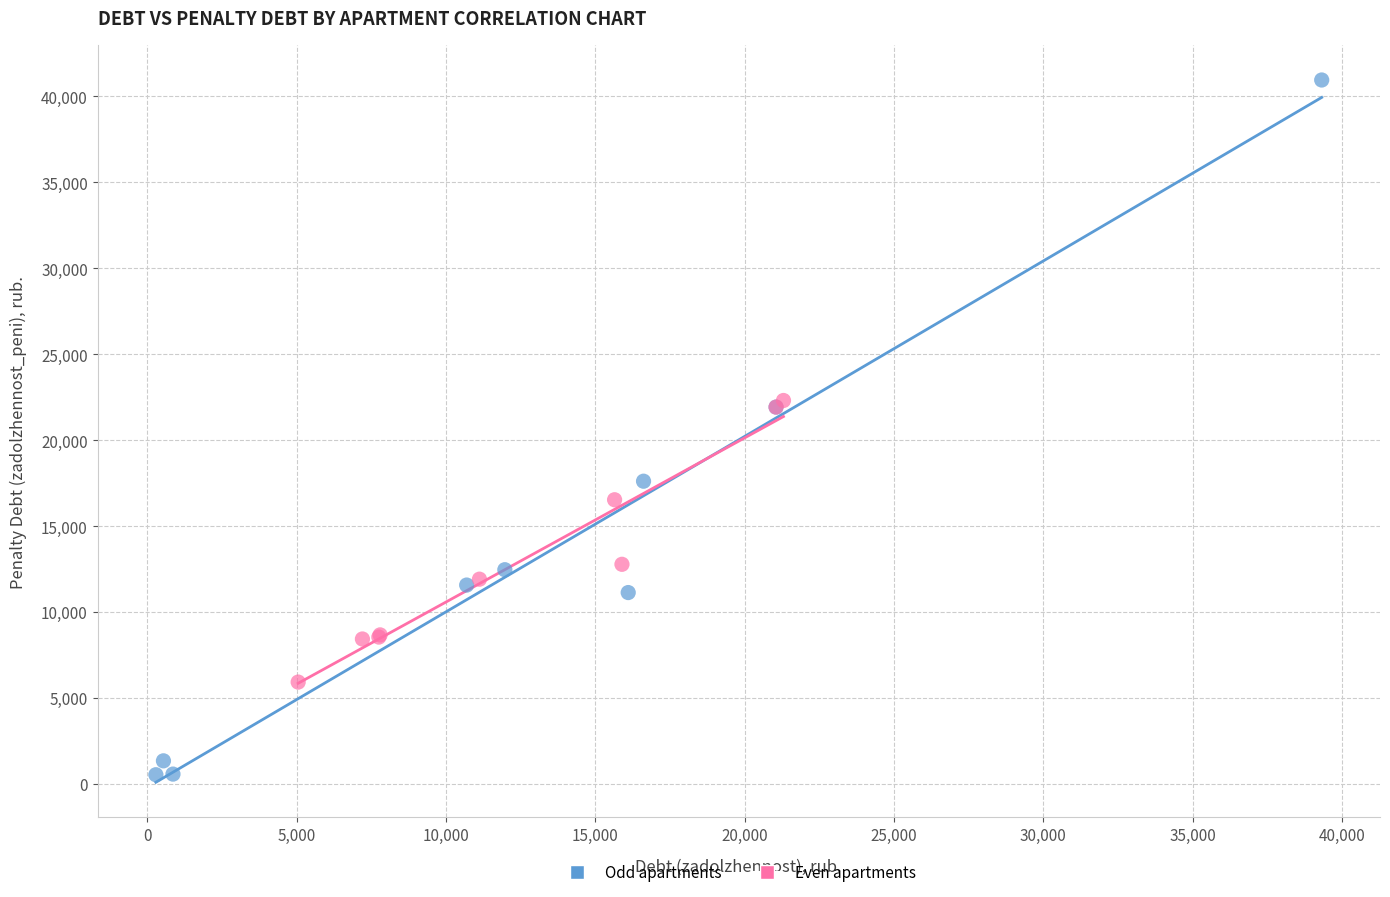

Which series has the widest spread of Y values?

Odd apartments